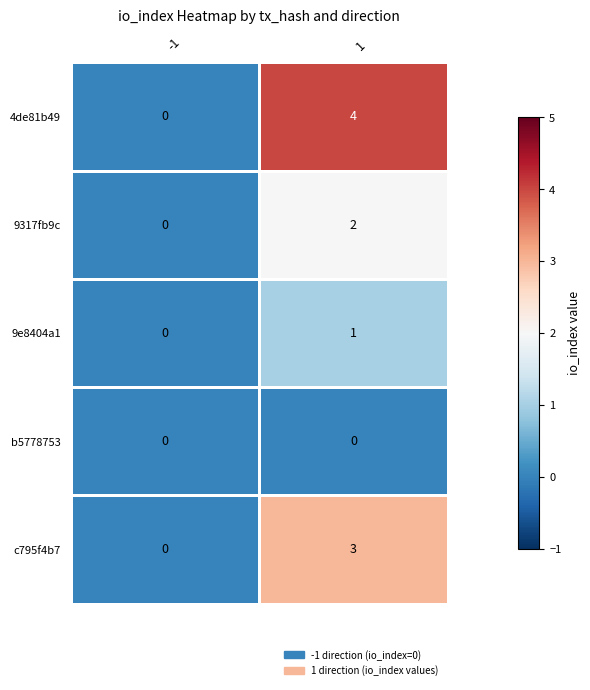

Reading left to right, what are all the values shown in this chart?

4de81b49: 0	4
9317fb9c: 0	2
9e8404a1: 0	1
b5778753: 0	0
c795f4b7: 0	3